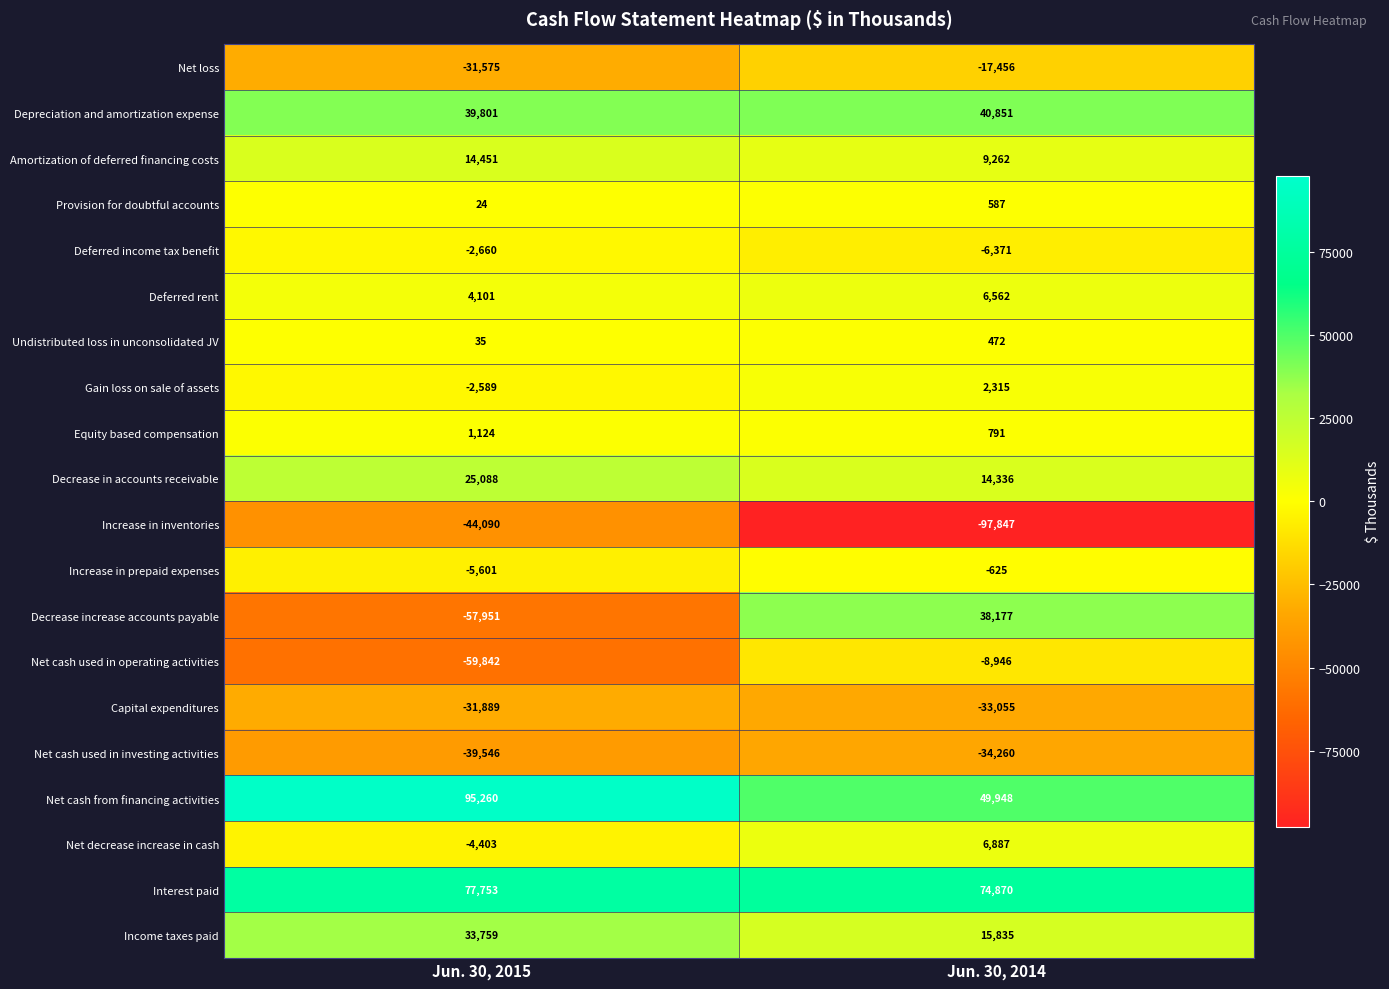

What is the greatest value displayed?

95260